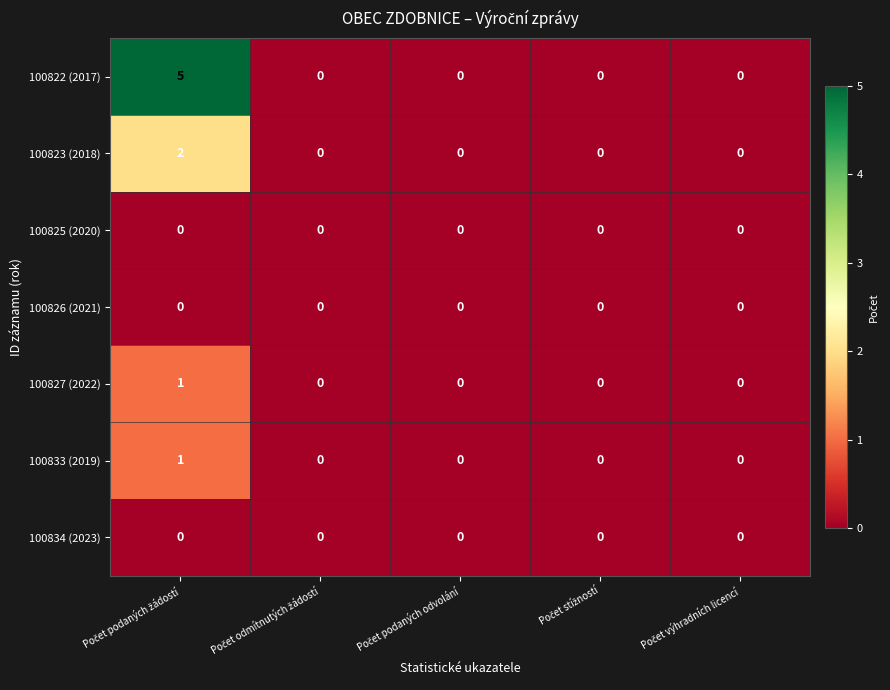

Which series has the largest total across all categories?

100822 (2017)